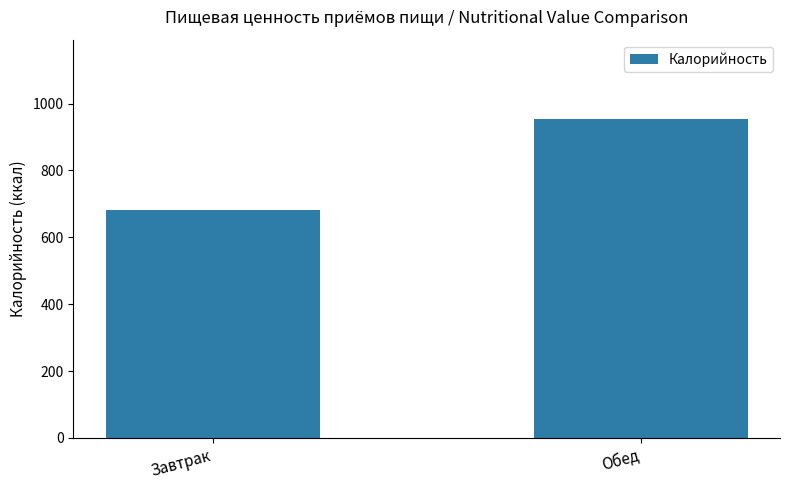

Which has a higher value, Завтрак or Обед?

Обед